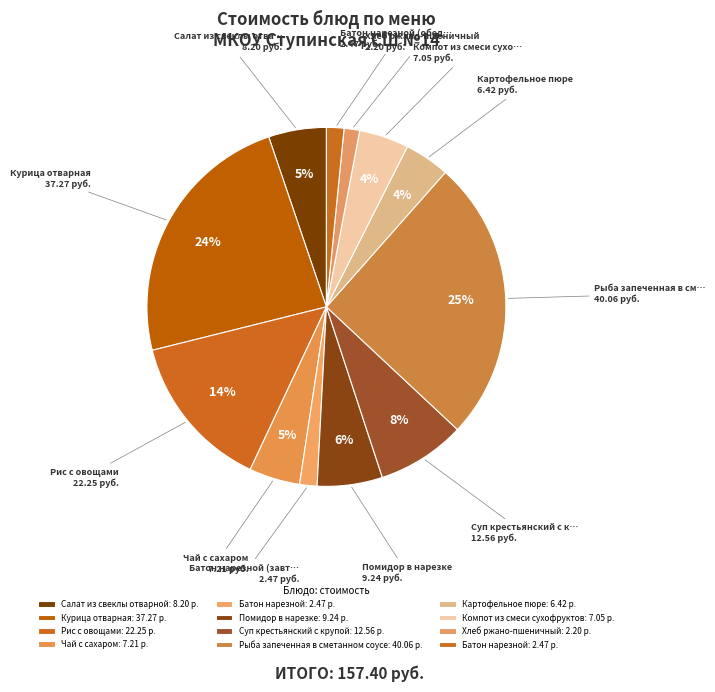

How many slices are in this pie chart?

12